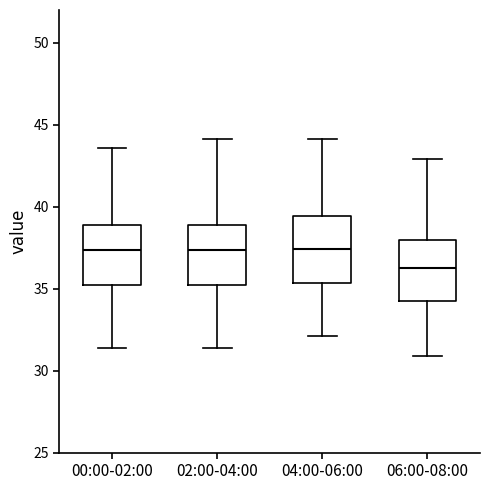

Where is the lower edge of the box for 06:00-08:00 on the y-axis? The values are not printed on the chart, so give them approximately, as read against the axis.

34.5